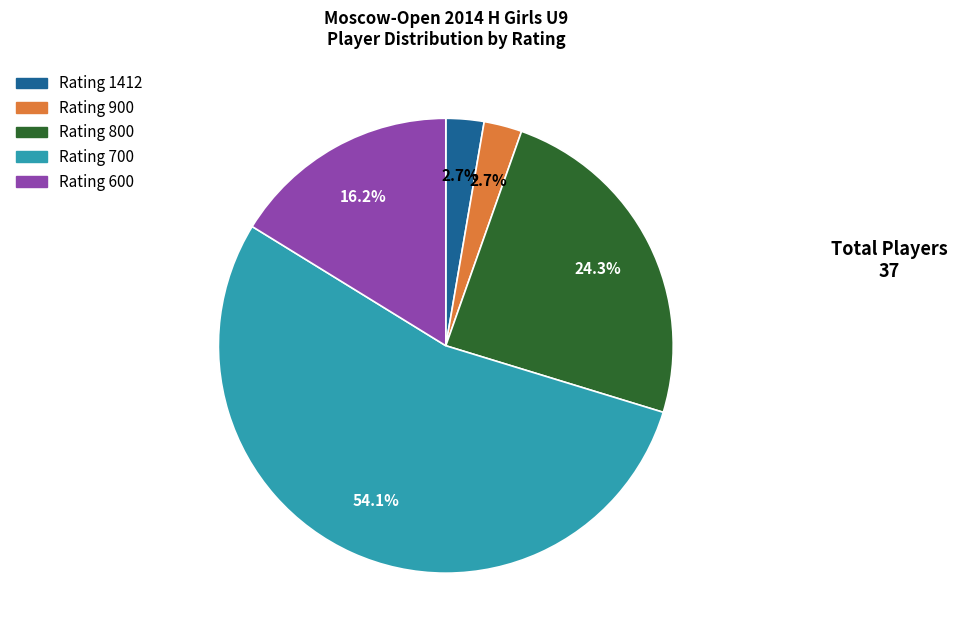

Is there a majority slice in this chart?

Yes